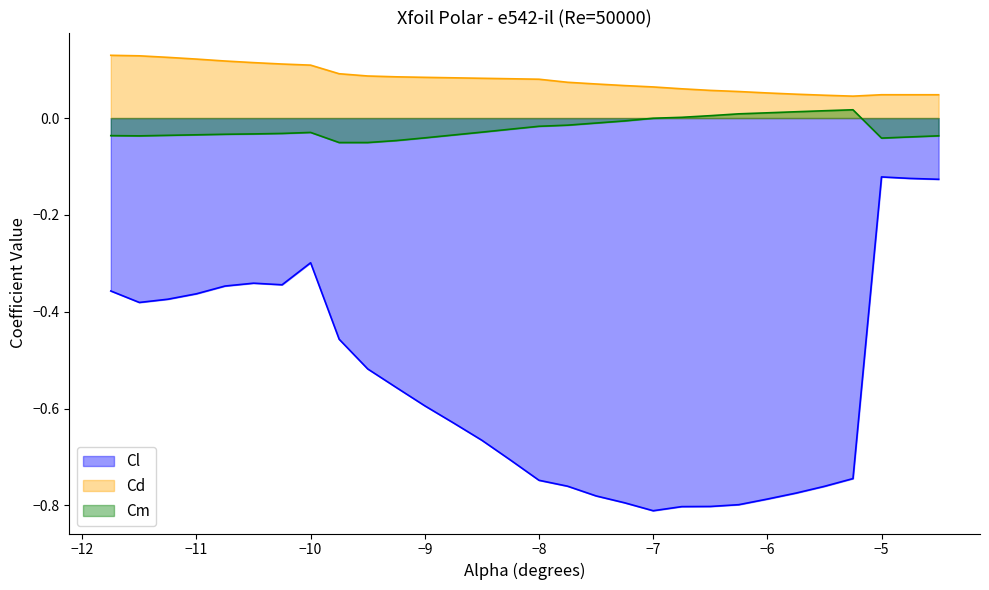

Reading left to right, extract all data points from this chart.

Cl: -0.4	-0.4	-0.4	-0.4	-0.3	-0.3	-0.3	-0.3	-0.5	-0.5	-0.6	-0.6	-0.6	-0.7	-0.7	-0.7	-0.8	-0.8	-0.8	-0.8	-0.8	-0.8	-0.8	-0.8	-0.8	-0.8	-0.7	-0.1	-0.1	-0.1
Cd: 0.1	0.1	0.1	0.1	0.1	0.1	0.1	0.1	0.1	0.1	0.1	0.1	0.1	0.1	0.1	0.1	0.1	0.1	0.1	0.1	0.1	0.1	0.1	0.1	0.0	0.0	0.0	0.0	0.0	0.0
Cm: -0.0	-0.0	-0.0	-0.0	-0.0	-0.0	-0.0	-0.0	-0.1	-0.1	-0.0	-0.0	-0.0	-0.0	-0.0	-0.0	-0.0	-0.0	-0.0	-0.0	0.0	0.0	0.0	0.0	0.0	0.0	0.0	-0.0	-0.0	-0.0